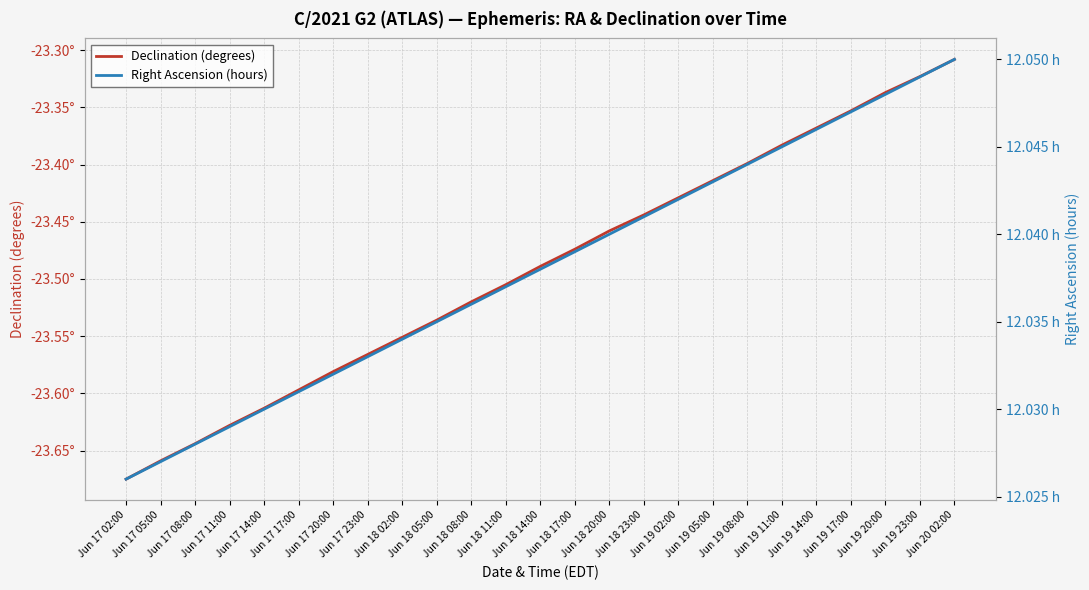

What is the smallest value displayed?

-23.7